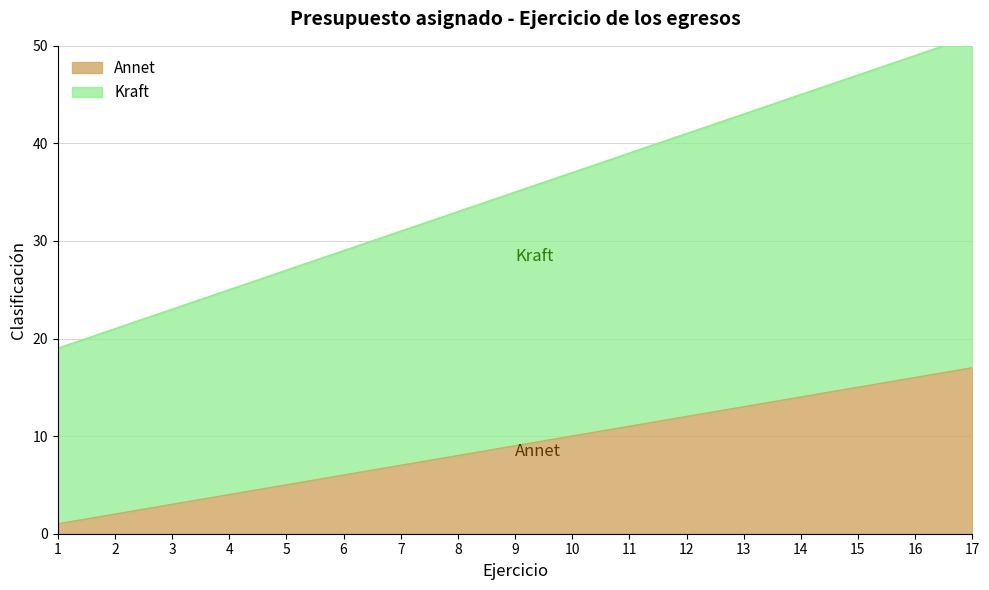

What are all the series names shown in the legend?

Annet, Kraft